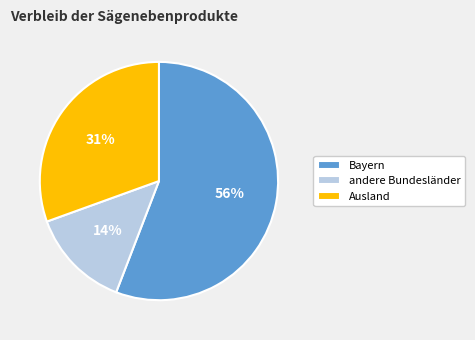

Which has a higher value, andere Bundesländer or Ausland?

Ausland